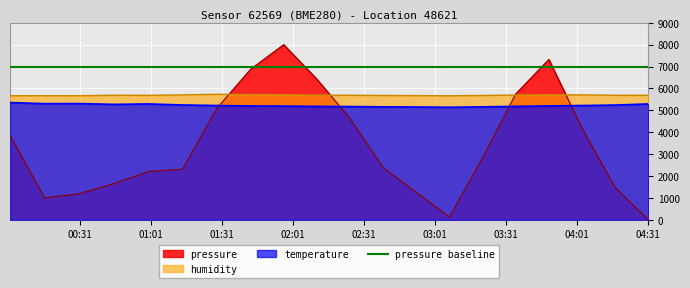

What is the greatest value displayed?

8000.0